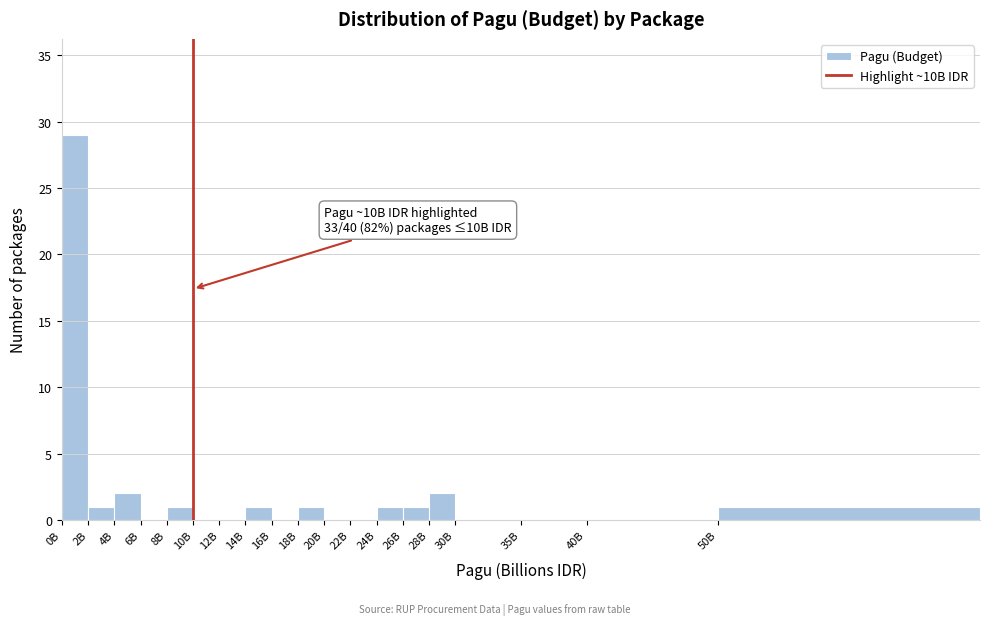

Reading left to right, what are all the values shown in this chart?

0B=29	2B=1	4B=2	6B=0	8B=1	10B=0	12B=0	14B=1	16B=0	18B=1	20B=0	22B=0	24B=1	26B=1	28B=2	30B=0	35B=0	40B=0	50B=1